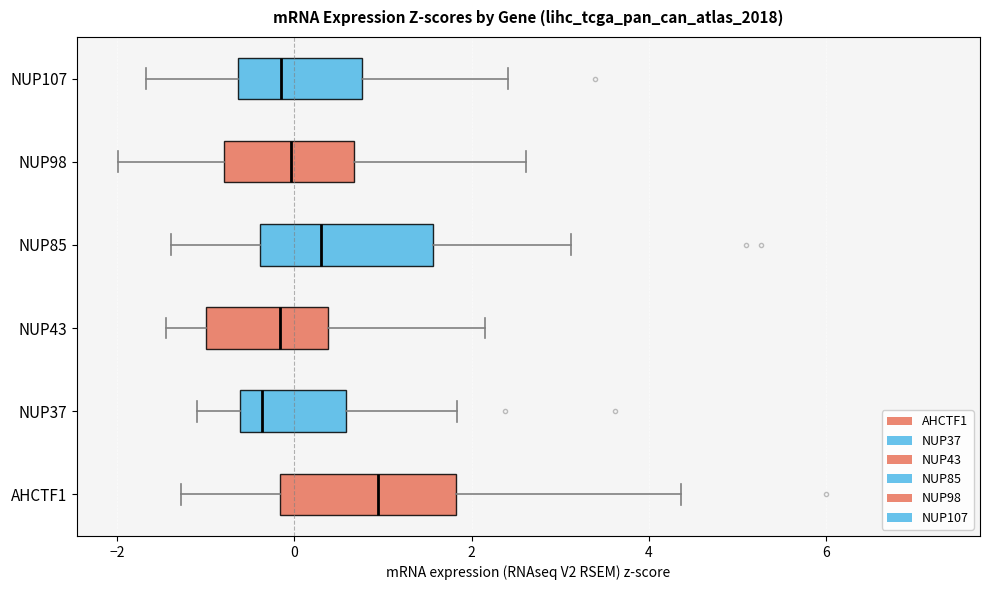

Where is the right edge of the box for NUP107 on the x-axis? The values are not printed on the chart, so give them approximately, as read against the axis.

0.8